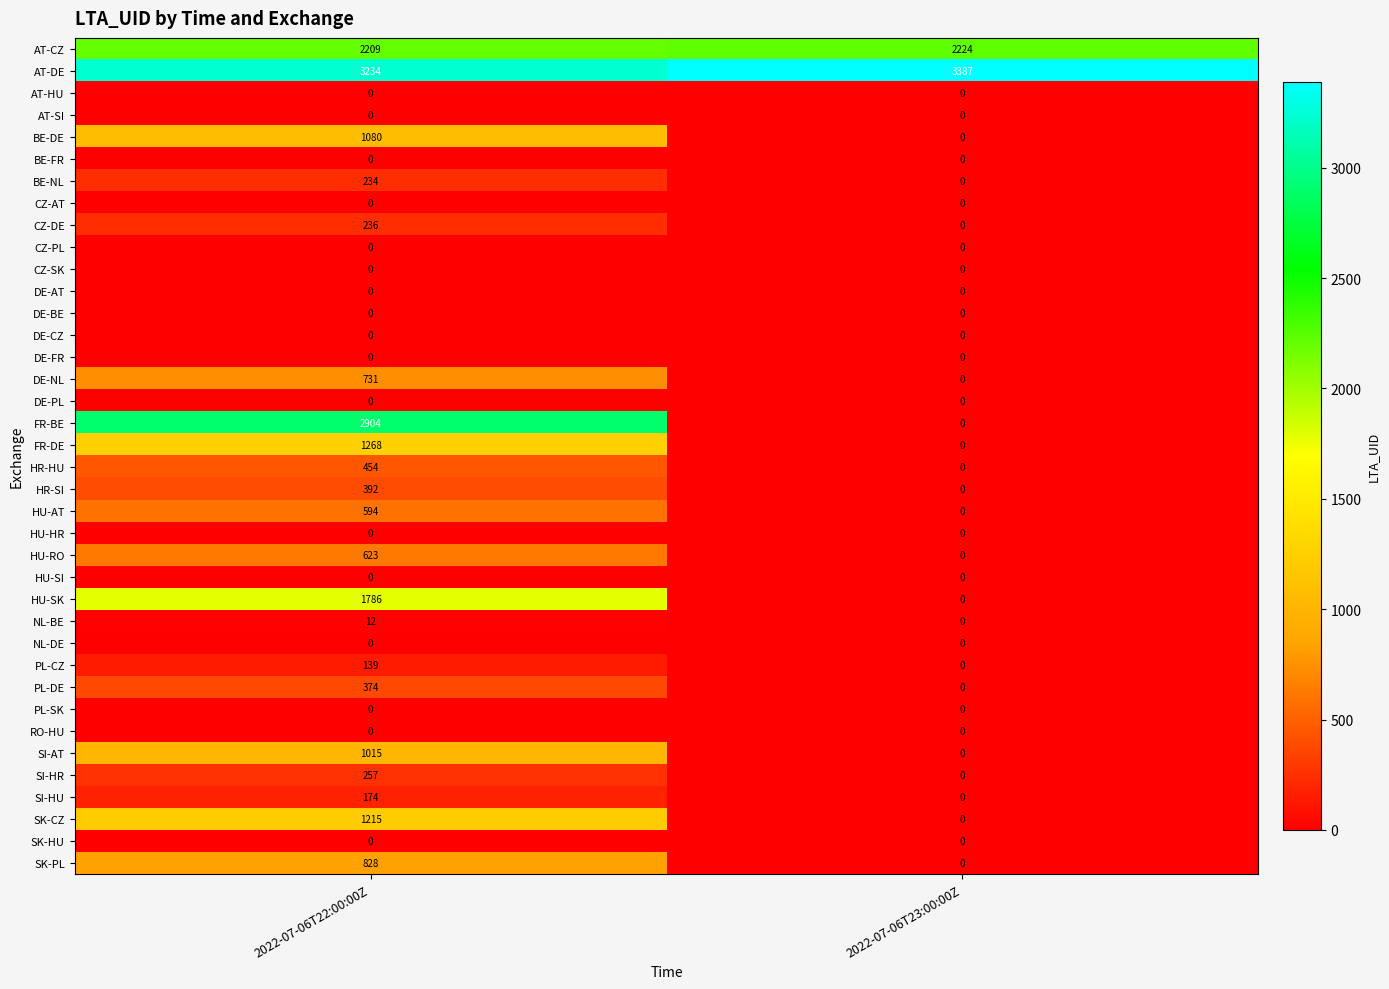

List the labels in order of HR-SI value, smallest first.

2022-07-06T23:00:00Z, 2022-07-06T22:00:00Z